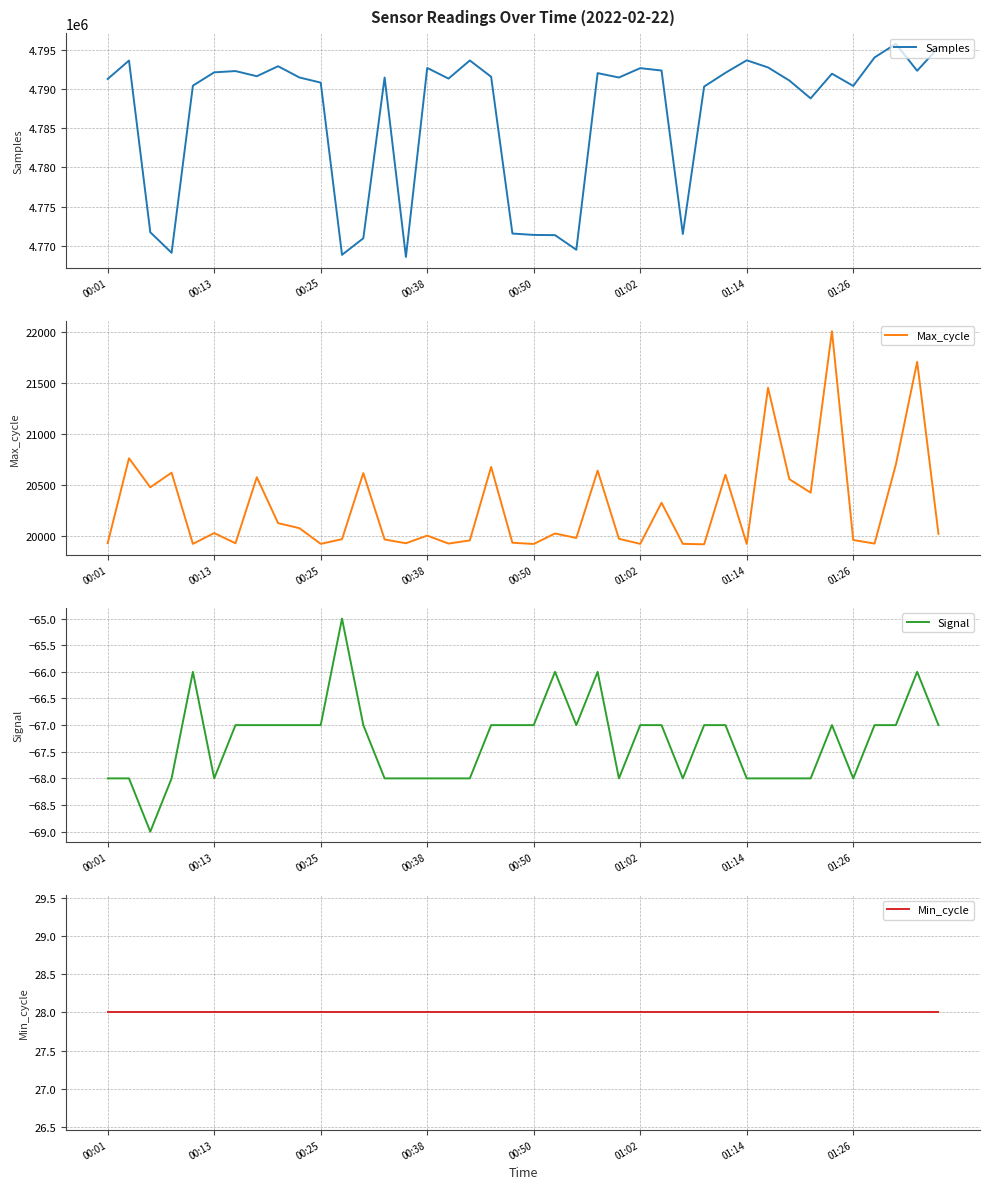

In Signal, how many points are lower than both neighbors (excluding endpoints)?

6